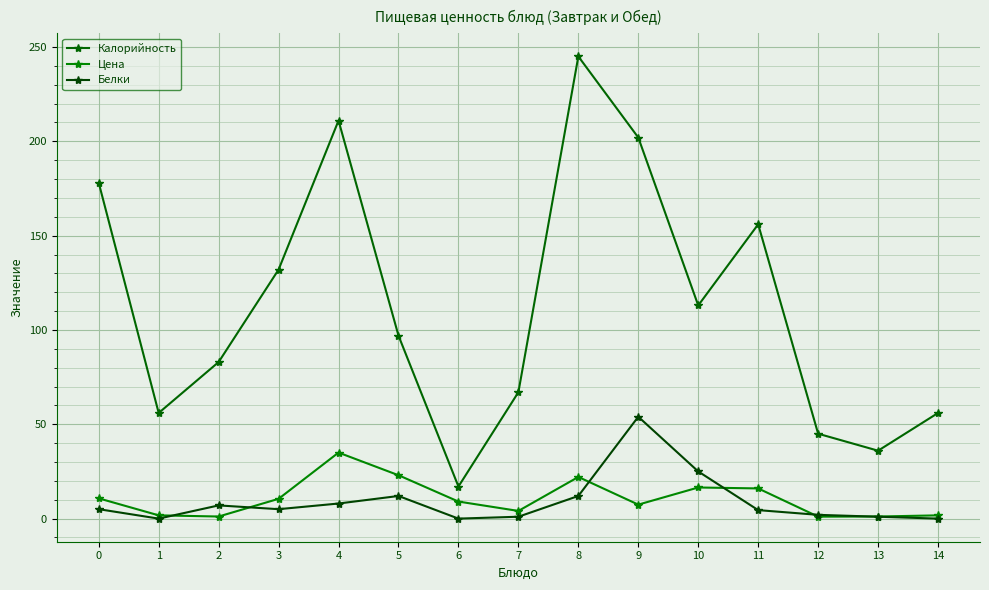

The value of Цена at 3 is 10.5. True or false?

True